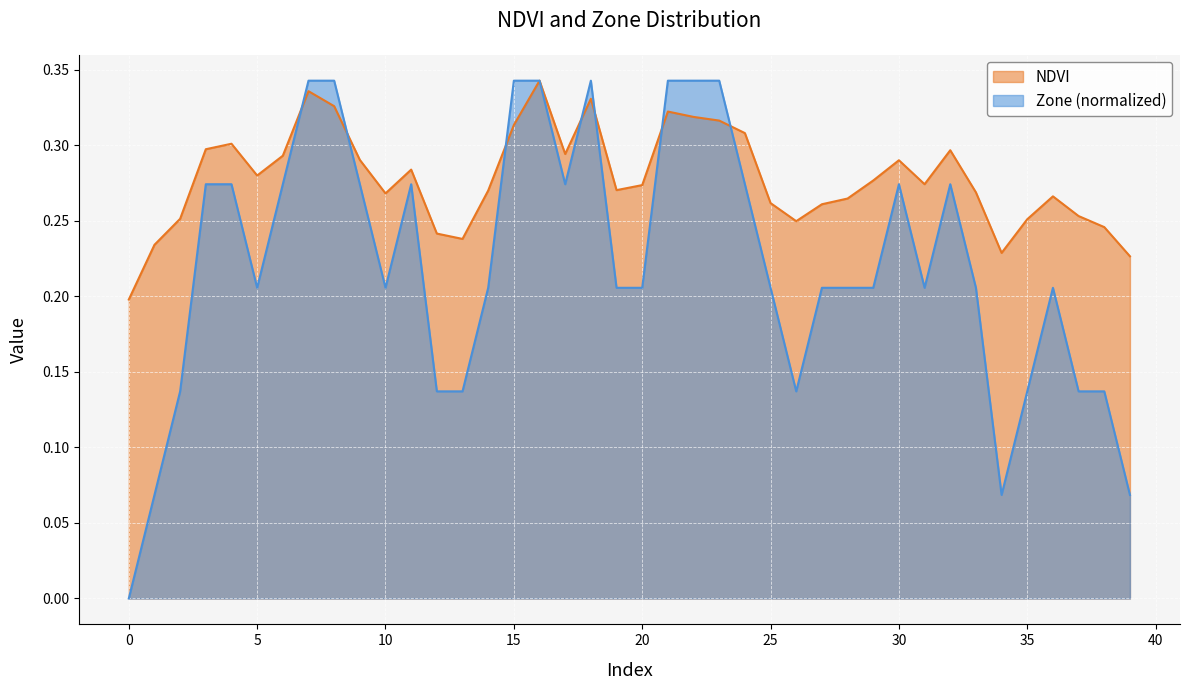

How many Zone values are between 0 and 1?

40